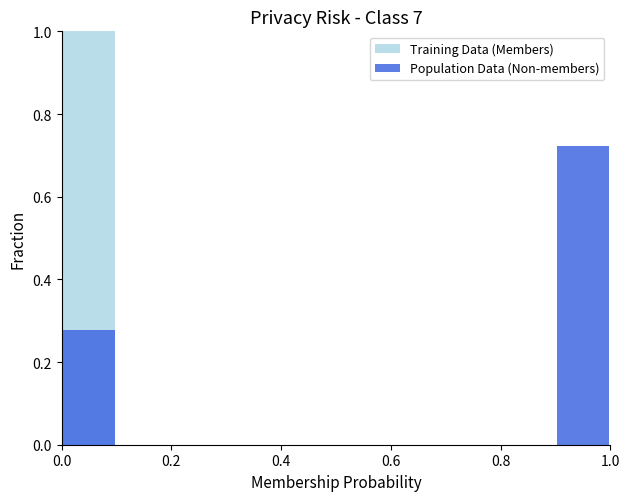

Which category has the lowest value in the Population Data (Non-members) series?

0.2